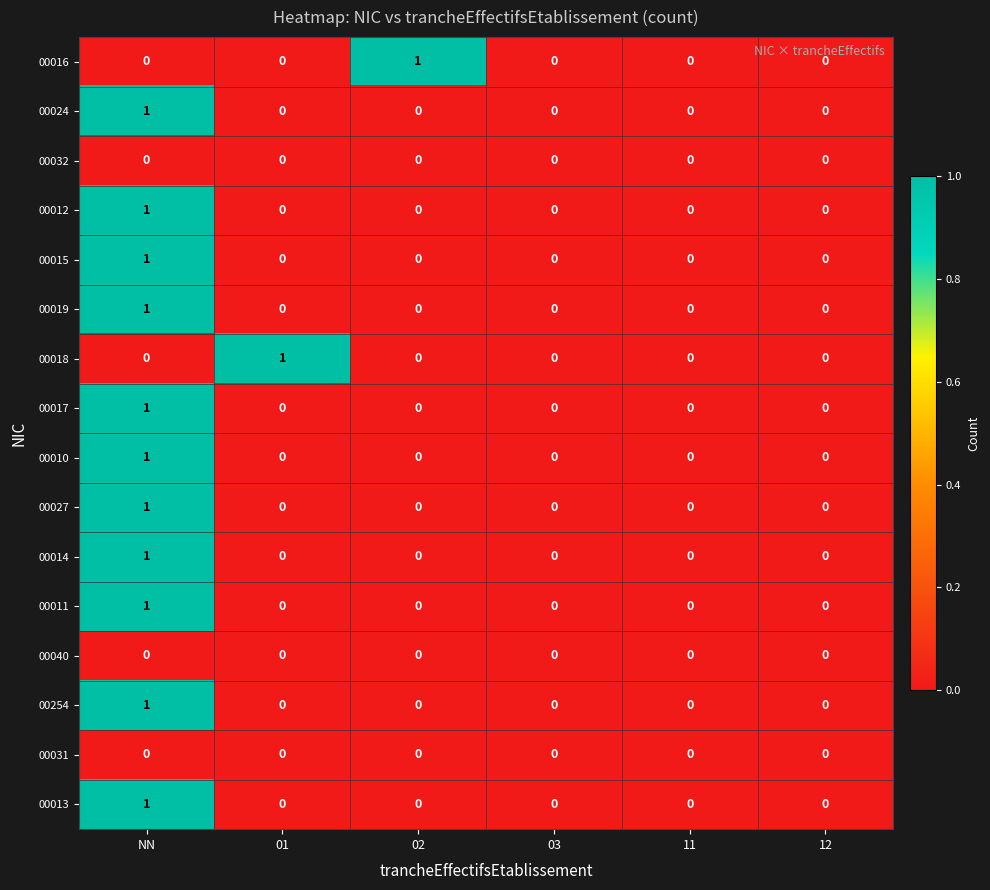

The 00011 series shows 1 at 02. True or false?

False